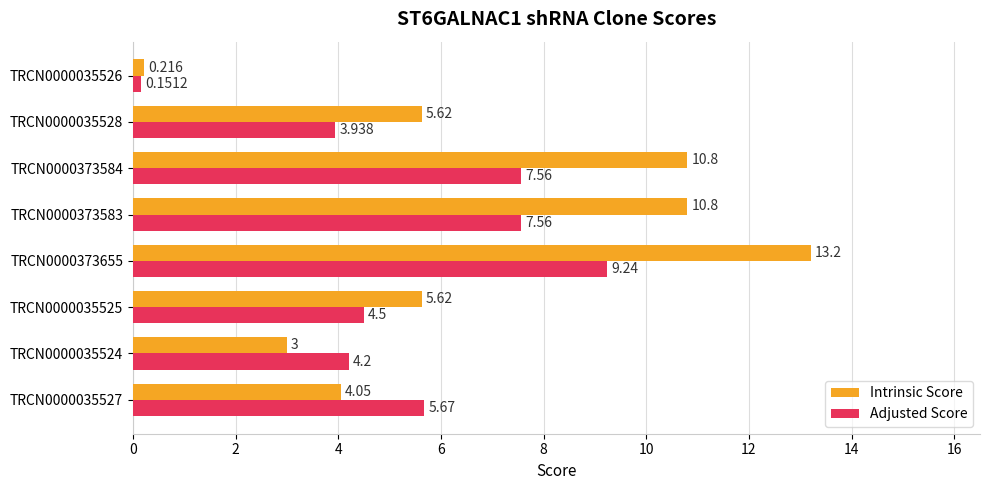

List the series in order of their peak value, highest first.

Intrinsic Score, Adjusted Score